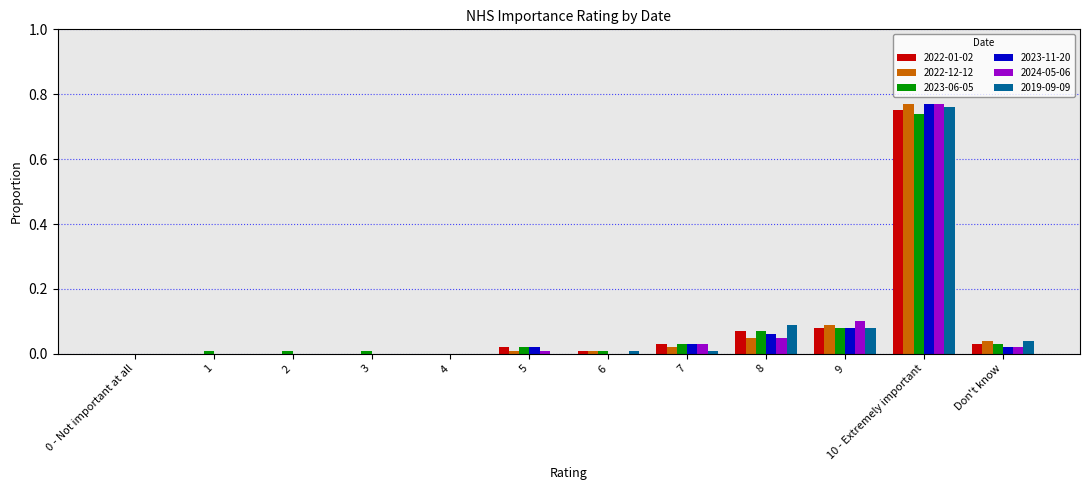

True or false: 2024-05-06 has a value of 0.0 at 1.

True